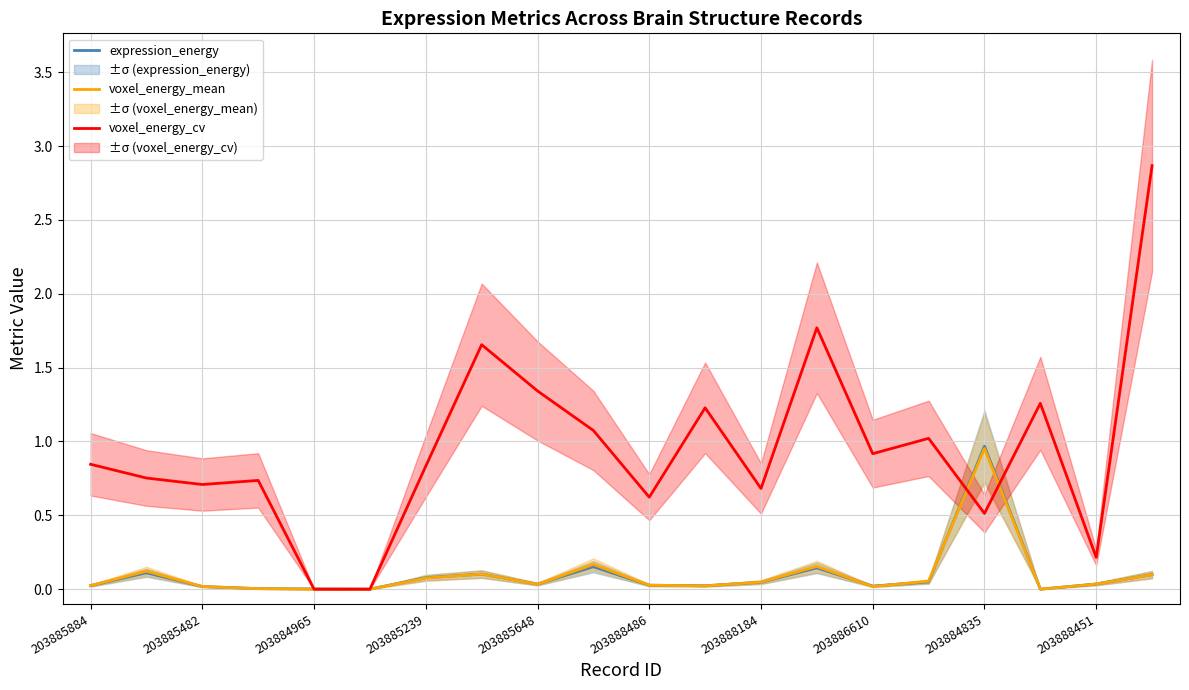

The voxel_energy_cv series shows 0.2 at 203884835. True or false?

False